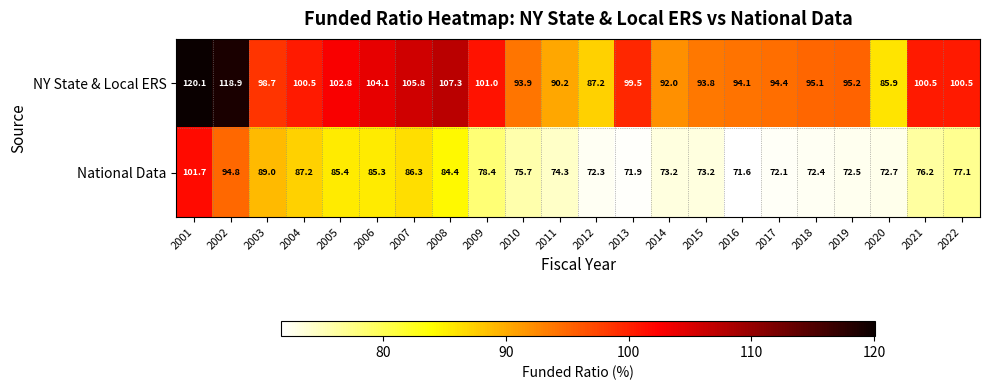

Is it true that National Data equals 72.3 at 2012?

True